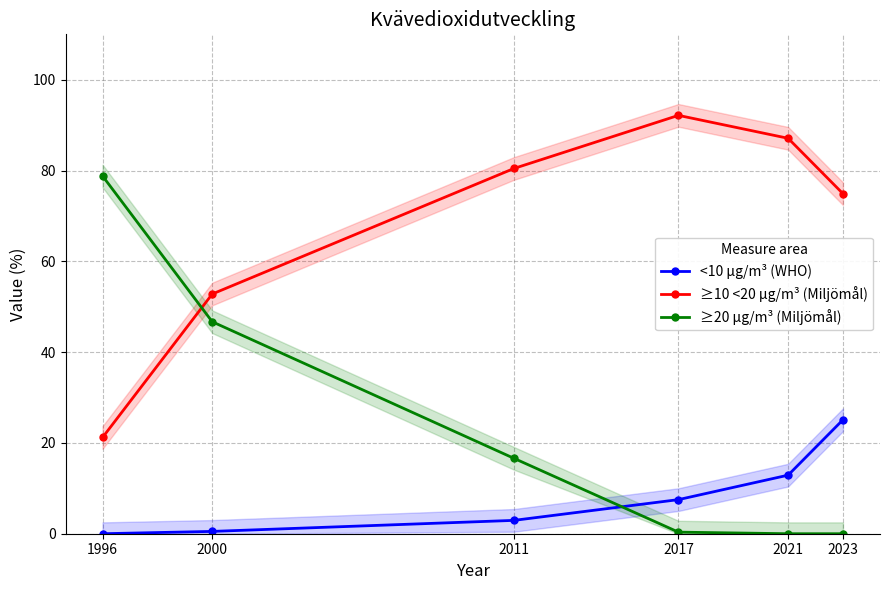

What is the total value across all series at 2000?

100.0